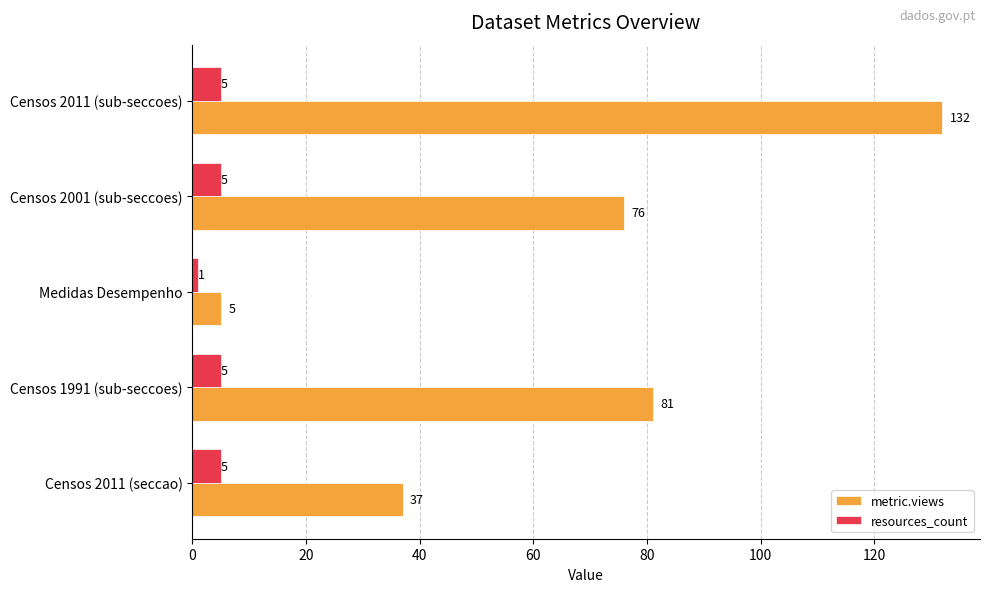

Which series has the largest total across all categories?

metric.views